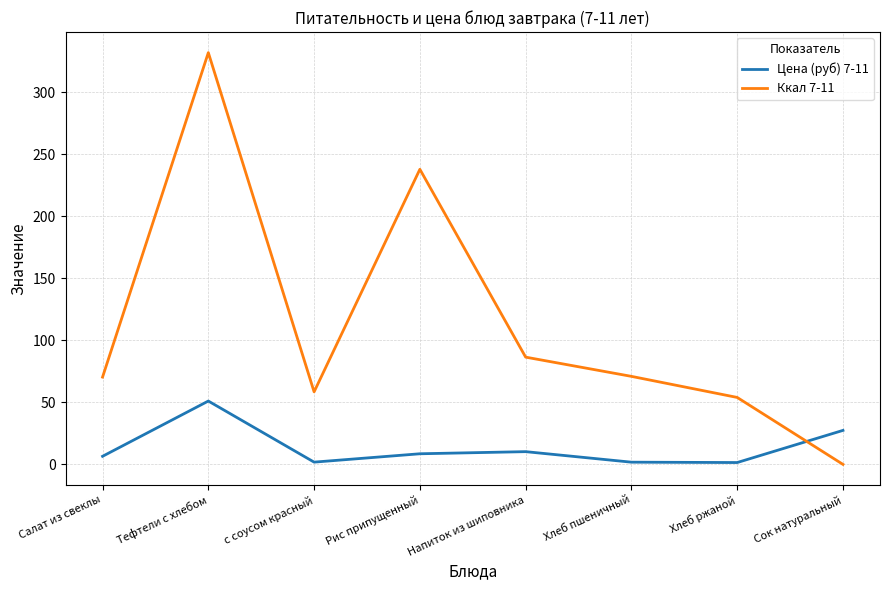

At which category does Ккал 7-11 reach its first local valley?

с соусом красный